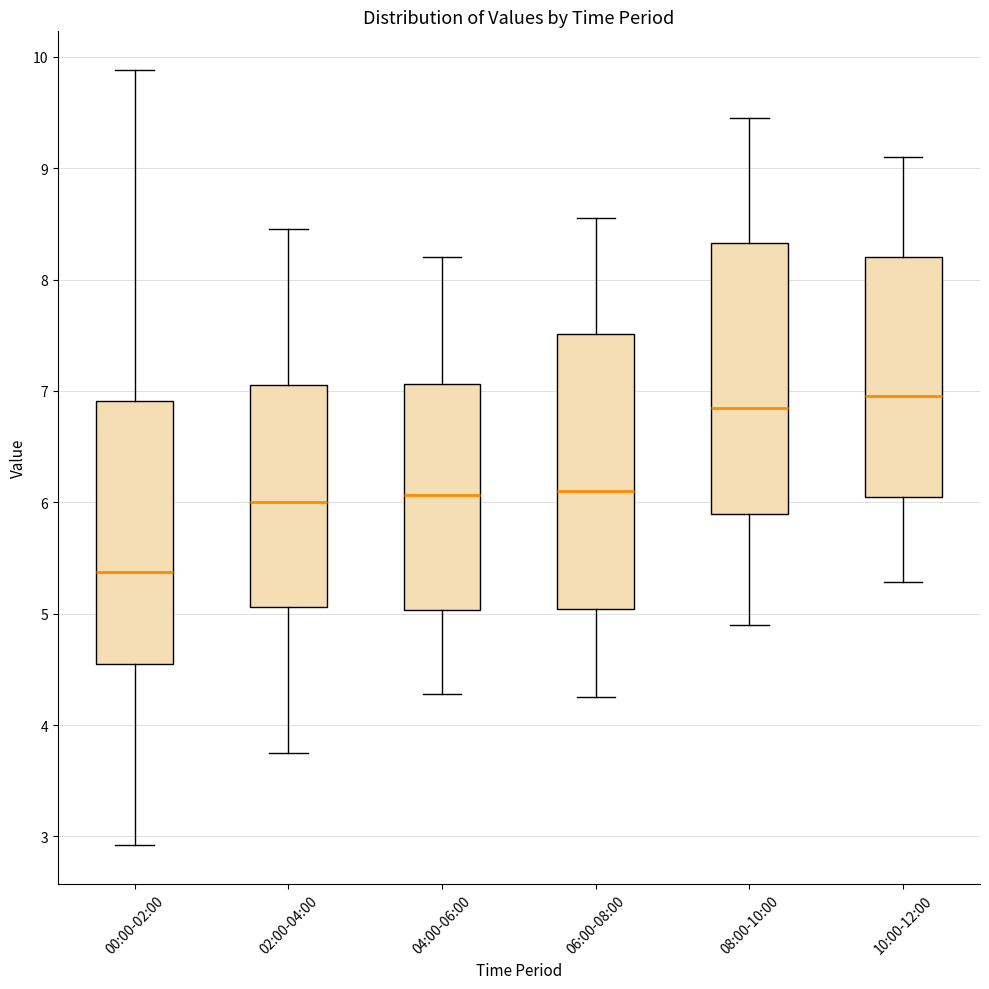

Reading left to right, transcribe this box plot: for each box, give where its median line is, the range the box spans, and where its two whiskers end, as read against the y-axis. The values are not printed on the chart, so give them approximately, as read against the axis.

00:00-02:00: median 5.4, box 4.5 to 6.9, whiskers 2.9 to 9.9
02:00-04:00: median 6.0, box 5.1 to 7.1, whiskers 3.8 to 8.5
04:00-06:00: median 6.1, box 5.0 to 7.1, whiskers 4.3 to 8.2
06:00-08:00: median 6.1, box 5.0 to 7.5, whiskers 4.3 to 8.6
08:00-10:00: median 6.9, box 5.9 to 8.3, whiskers 4.9 to 9.5
10:00-12:00: median 7.0, box 6.0 to 8.2, whiskers 5.3 to 9.1